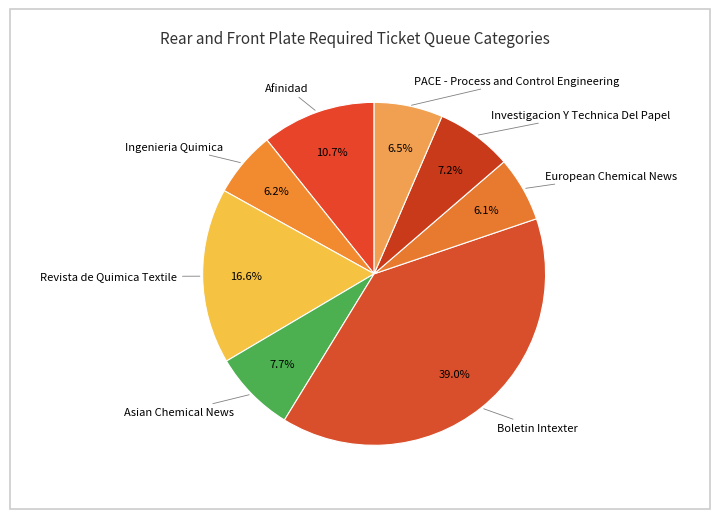

Does any single category account for the majority?

No